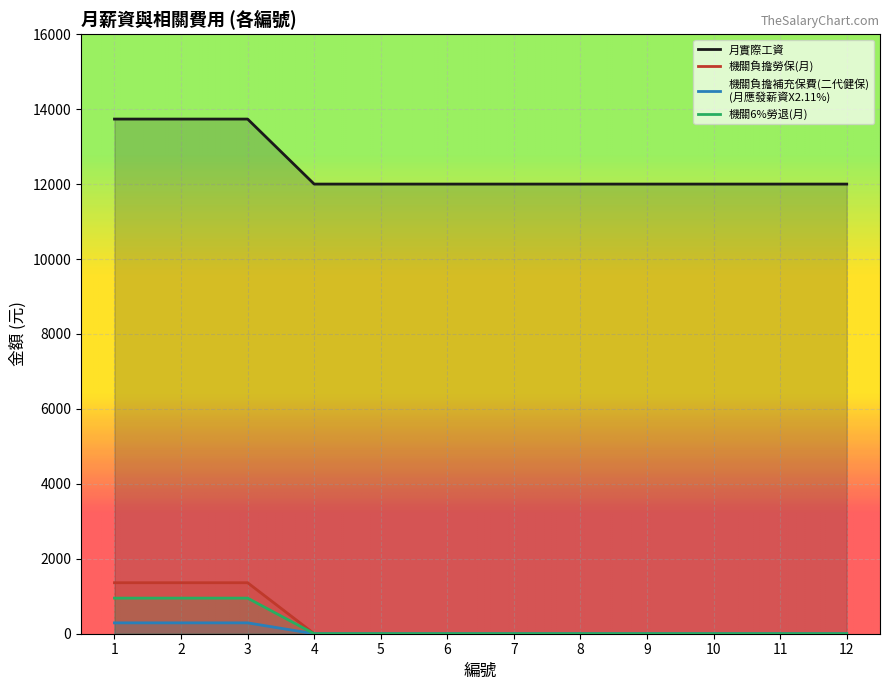

The value of 月實際工資 at 4 is 3719.7. True or false?

False